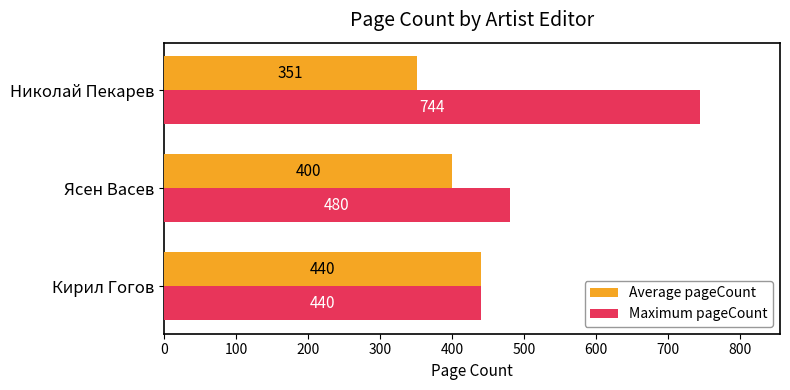

What is the average value of the Maximum pageCount series?

554.7